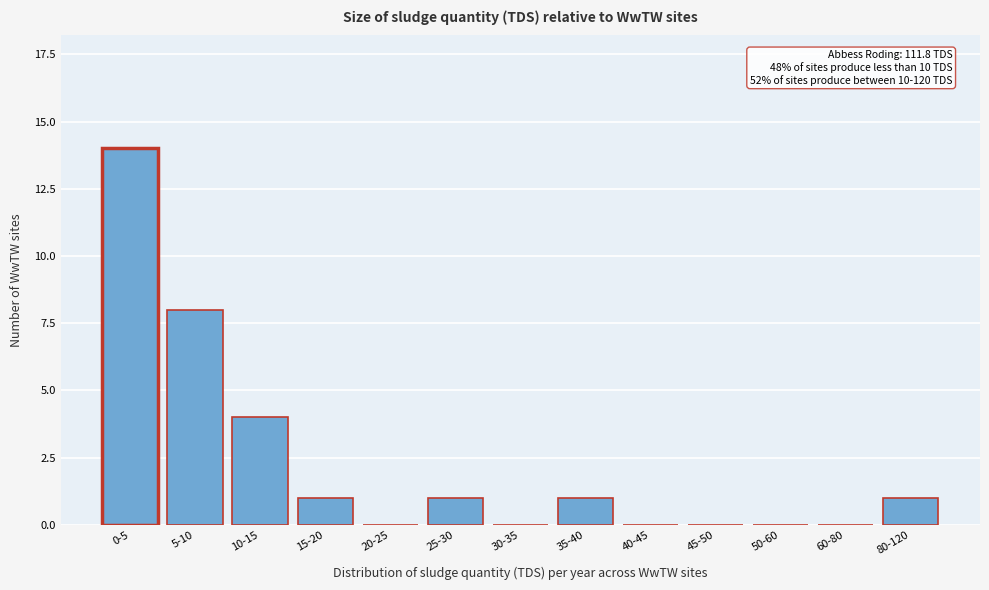

Reading right to left, list all the values displayed in this chart.

80-120=1	60-80=0	50-60=0	45-50=0	40-45=0	35-40=1	30-35=0	25-30=1	20-25=0	15-20=1	10-15=4	5-10=8	0-5=14